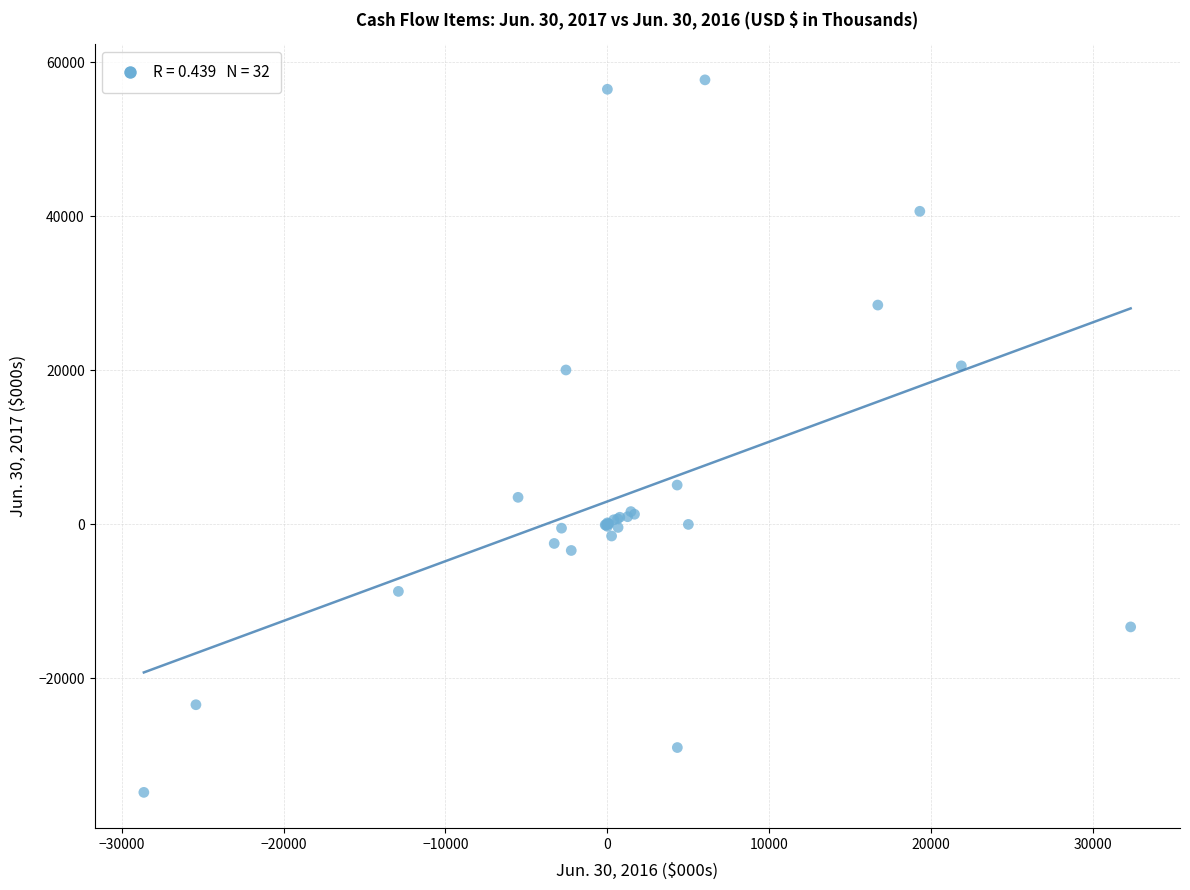

What Y value in the scatter plot is closest to 11461?

5109